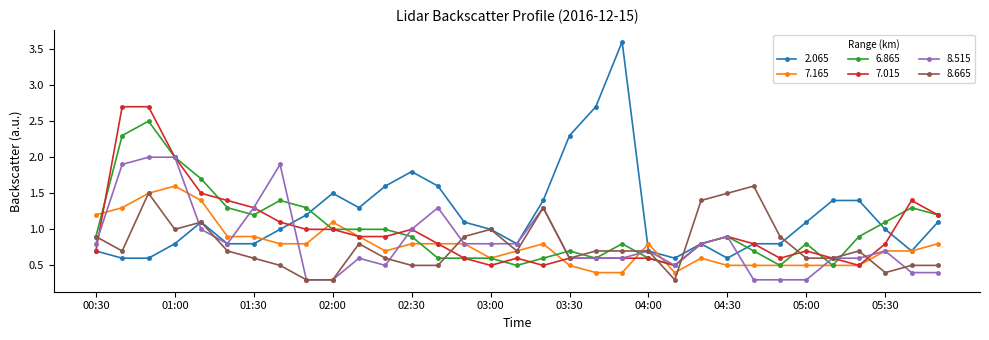

True or false: 8.515 has more than 0 points higher than both neighbors.

True